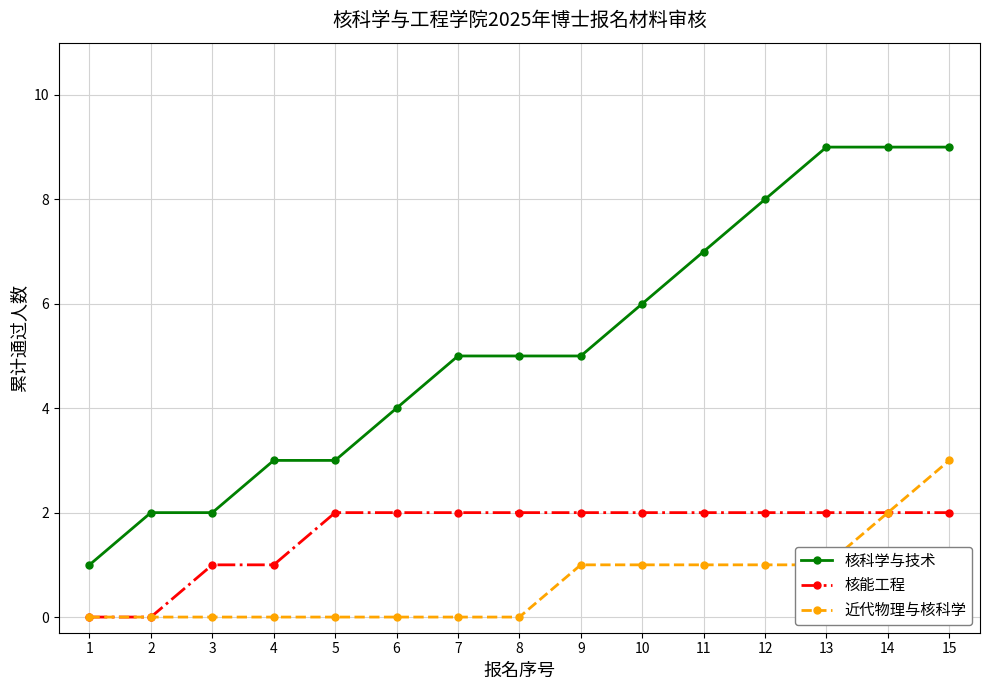

The value of 近代物理与核科学 at 14 is 1. True or false?

False